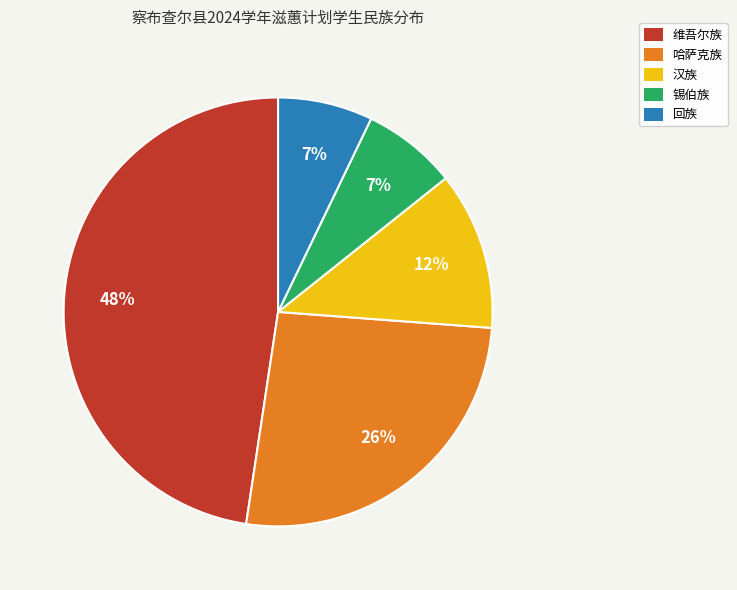

To the nearest percent, what is the combined percentage of 汉族 and 回族?

19%